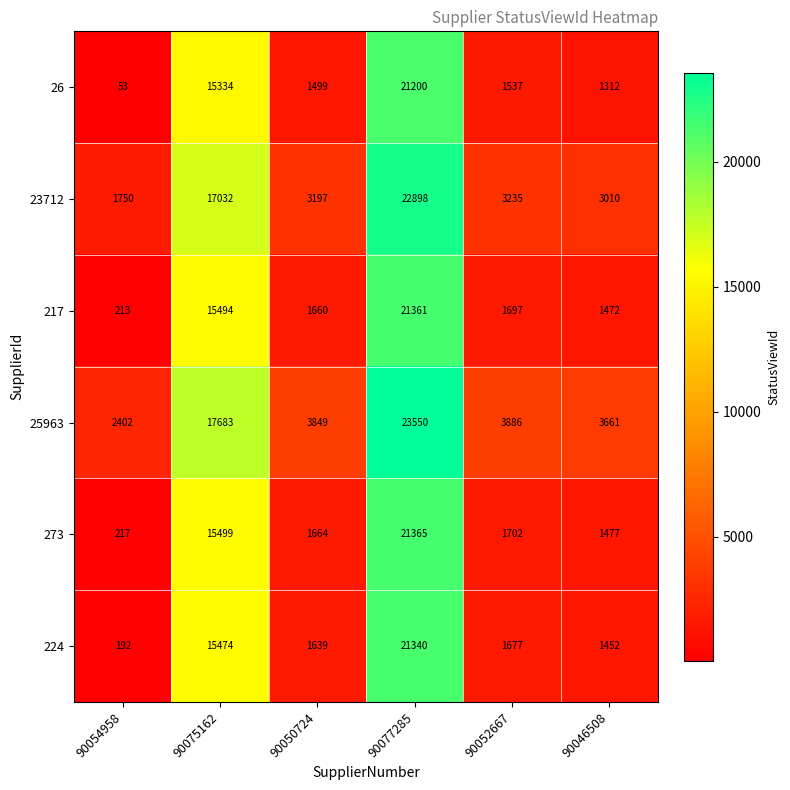

The value of 23712 at 90077285 is 22898. True or false?

True